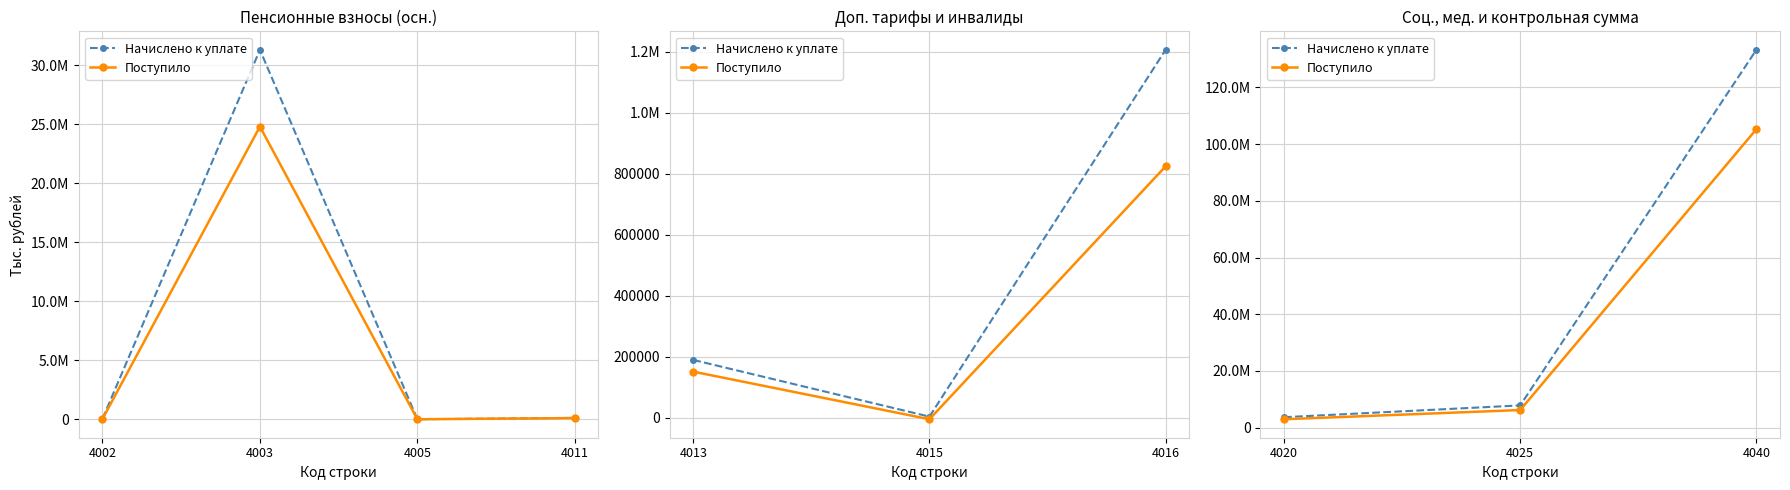

How many series are shown in this chart?

2